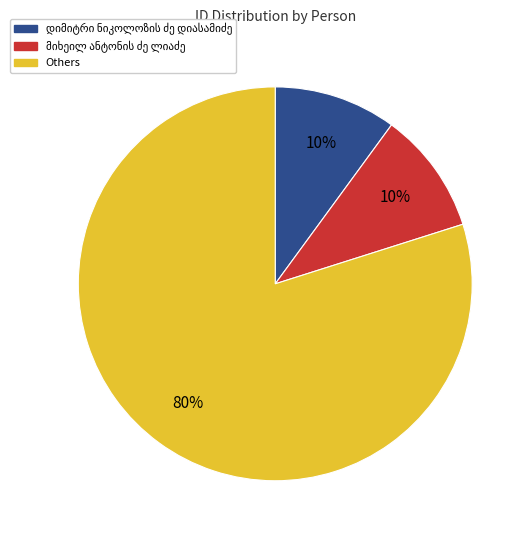

To the nearest percent, what is the difference between the largest and smallest slice percentages?

70%